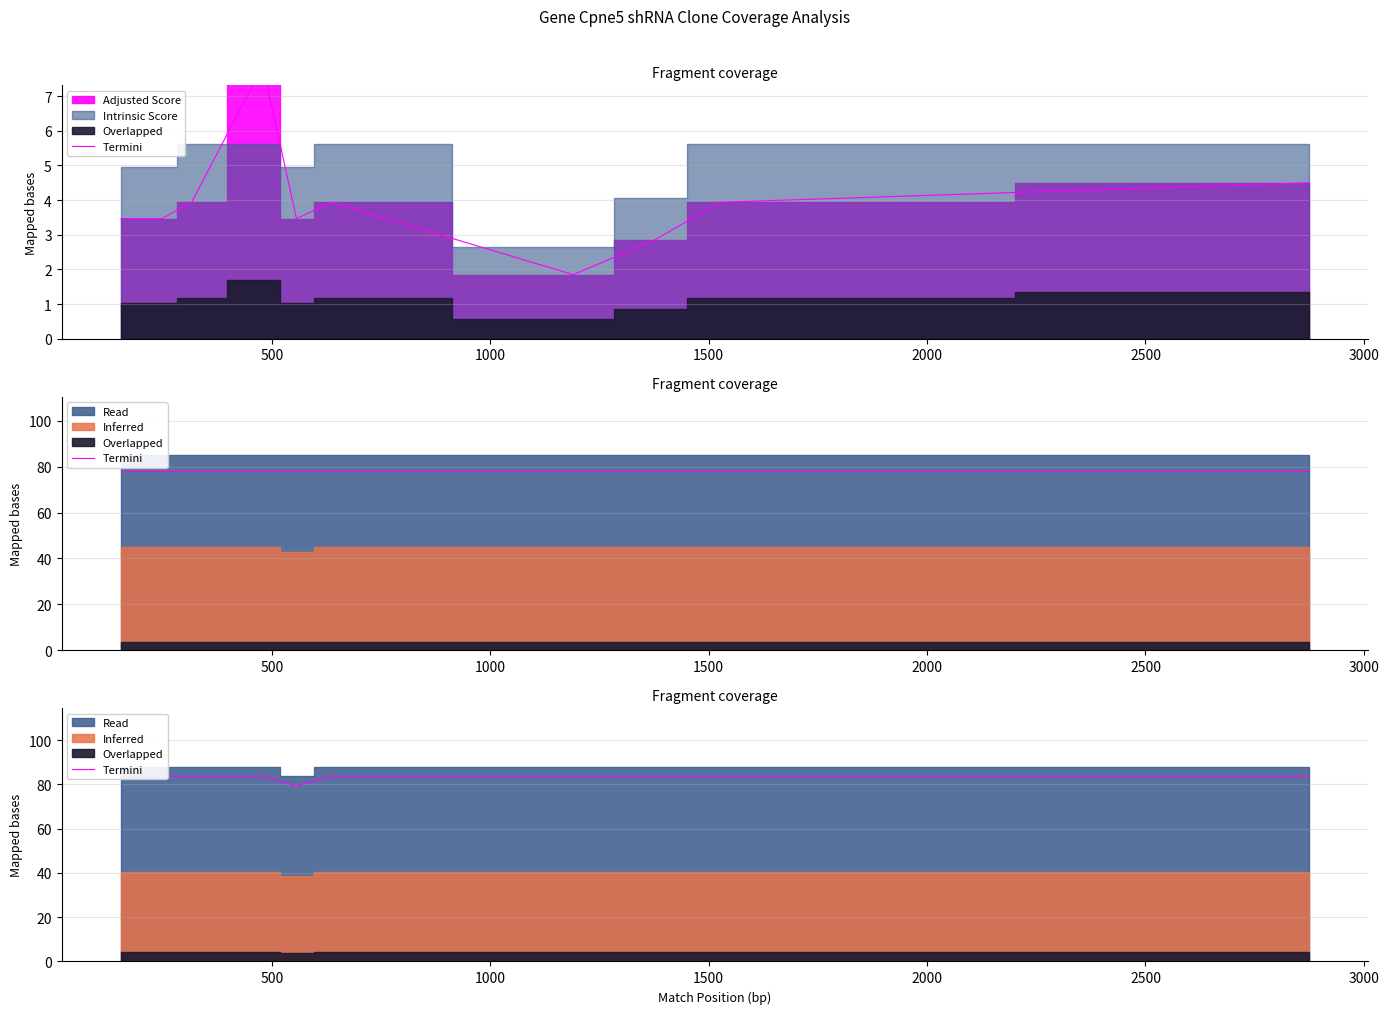

What is the average value?

83.2